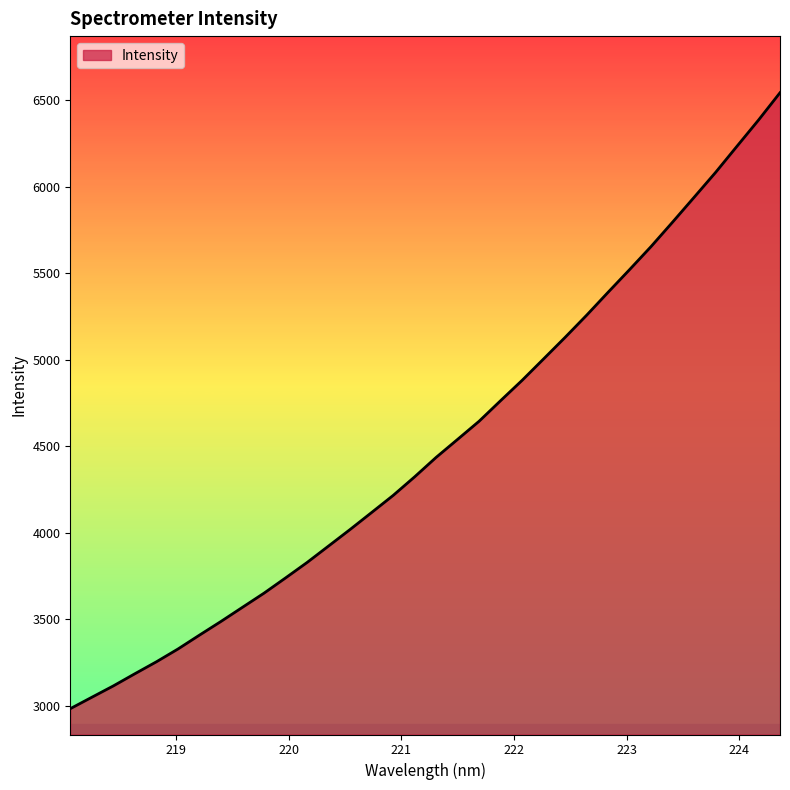

What is the minimum value shown in the chart?

2984.5